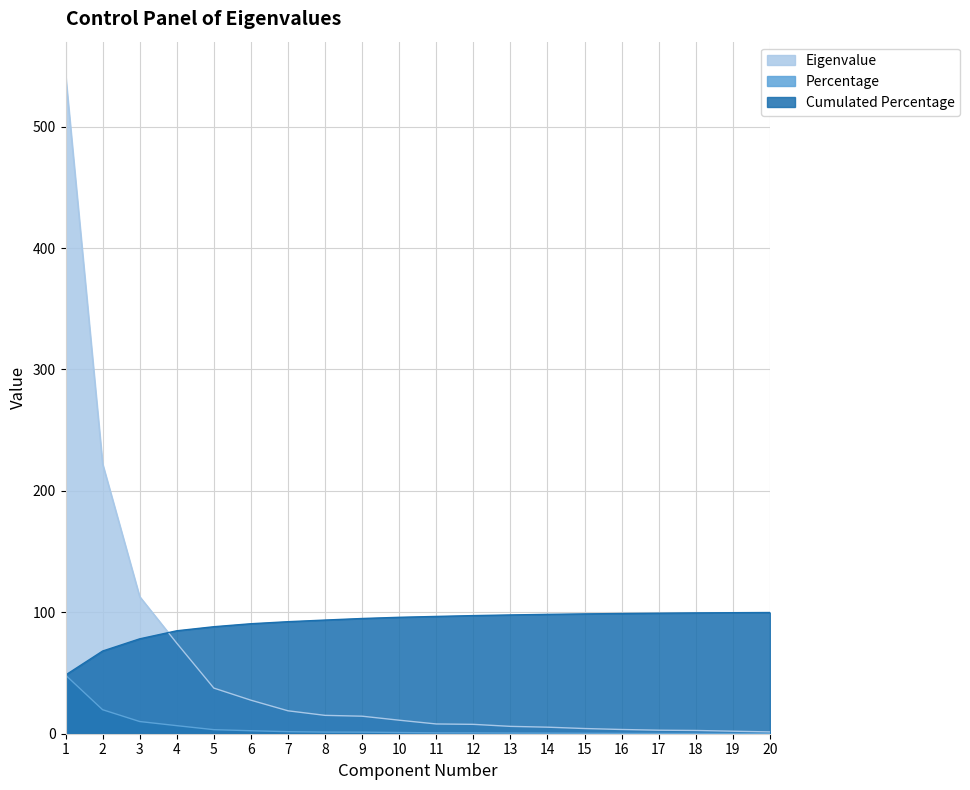

What is the sum of all Percentage values?

99.8